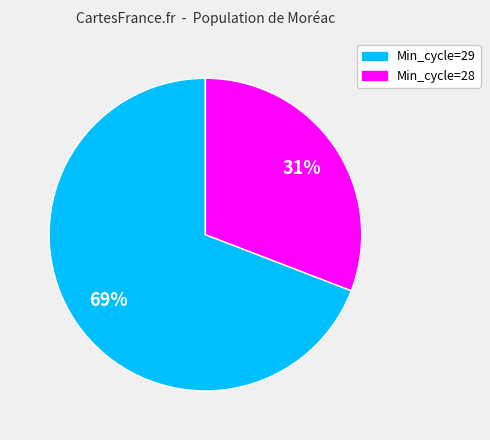

Is there any slice that represents more than half of the pie?

Yes